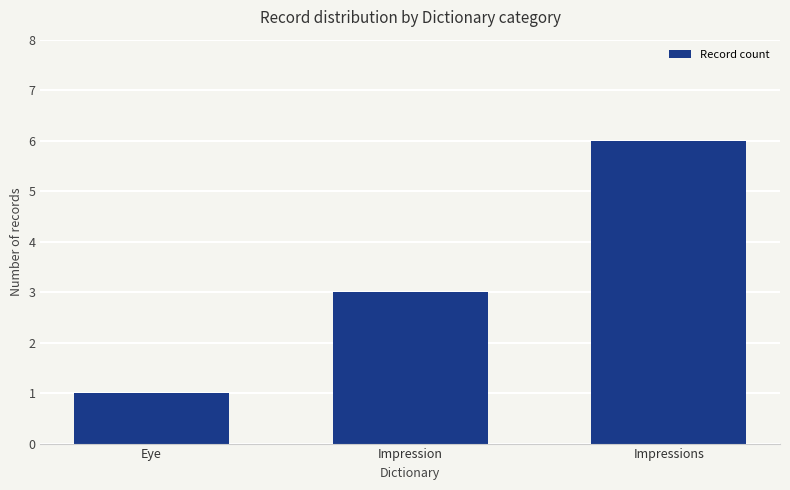

The value at Impression is 5. True or false?

False